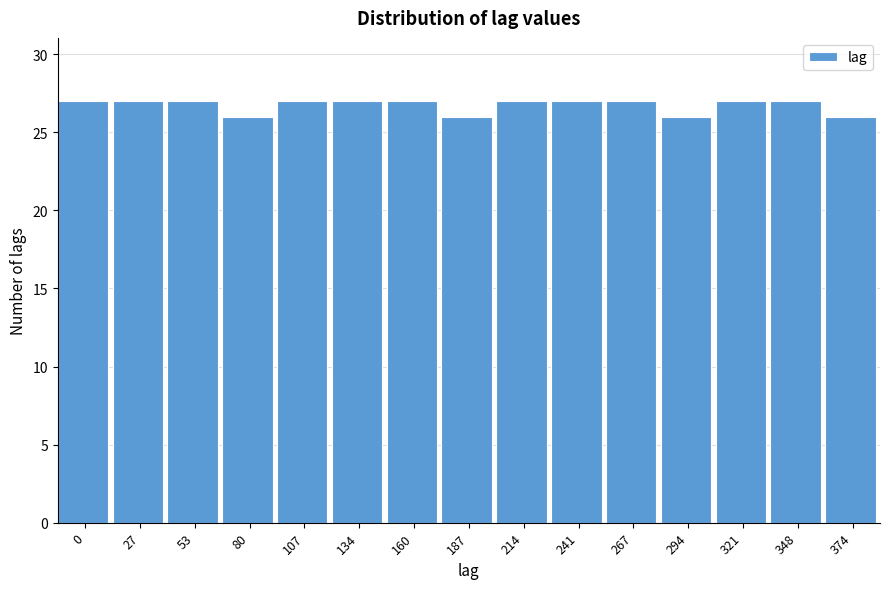

Reading left to right, what are all the values shown in this chart?

0=27	27=27	53=27	80=26	107=27	134=27	160=27	187=26	214=27	241=27	267=27	294=26	321=27	348=27	374=26